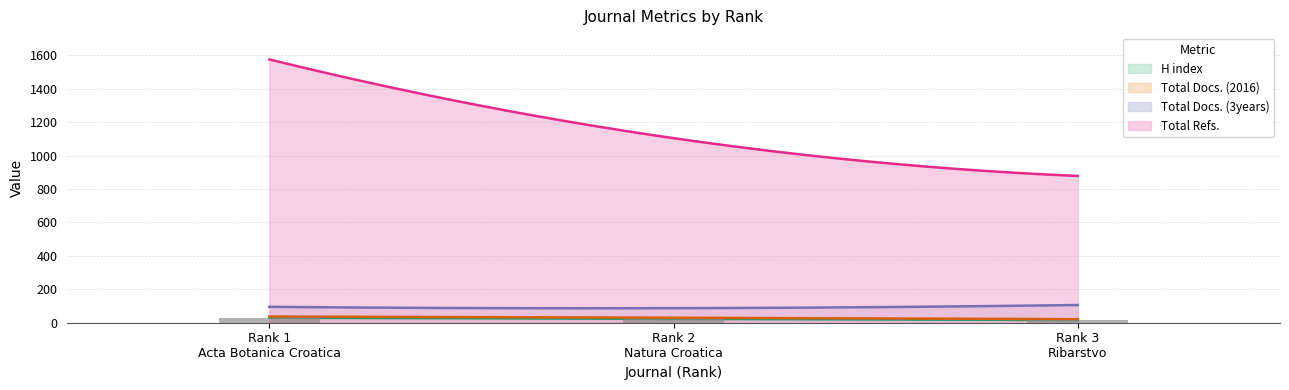

Which label corresponds to the largest value in the chart?

Rank 1
Acta Botanica Croatica